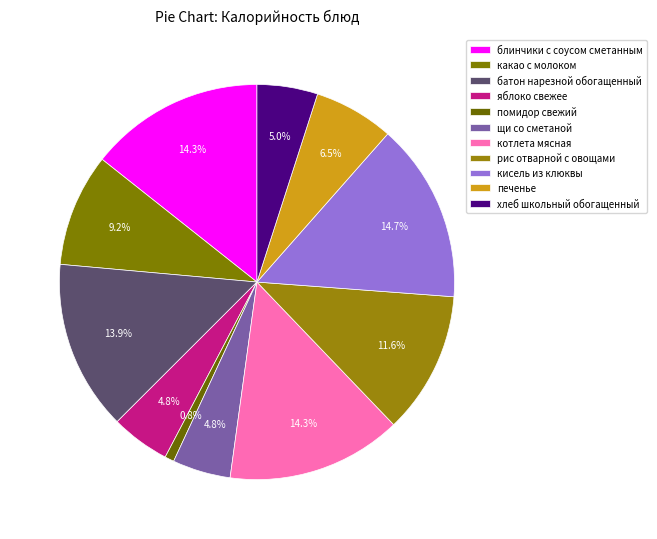

To the nearest percent, what percentage of the pie is щи со сметаной?

5%